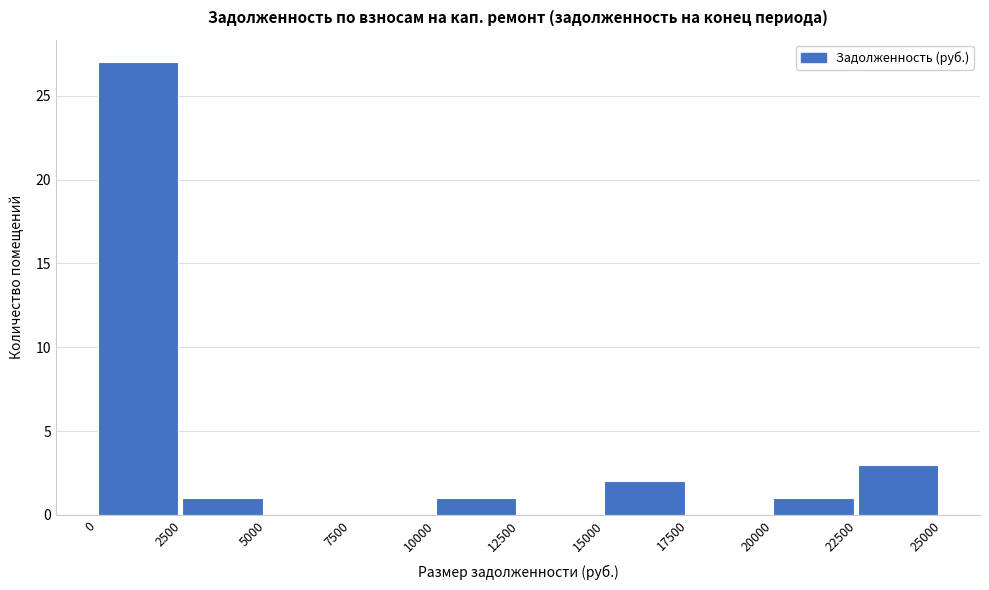

Reading left to right, list every bar in this chart as the range it spans on the x-axis followed by its height. The values are not printed on the chart, so give them approximately, as read against the axis.

0 to 2500: 27
2500 to 5000: 1
5000 to 7500: 0
7500 to 10000: 0
10000 to 12500: 1
12500 to 15000: 0
15000 to 17500: 2
17500 to 20000: 0
20000 to 22500: 1
22500 to 25000: 3